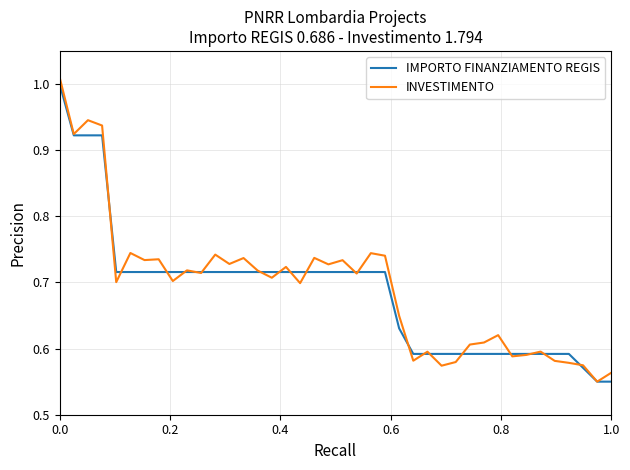

True or false: INVESTIMENTO has more than 0 interior local peaks.

True